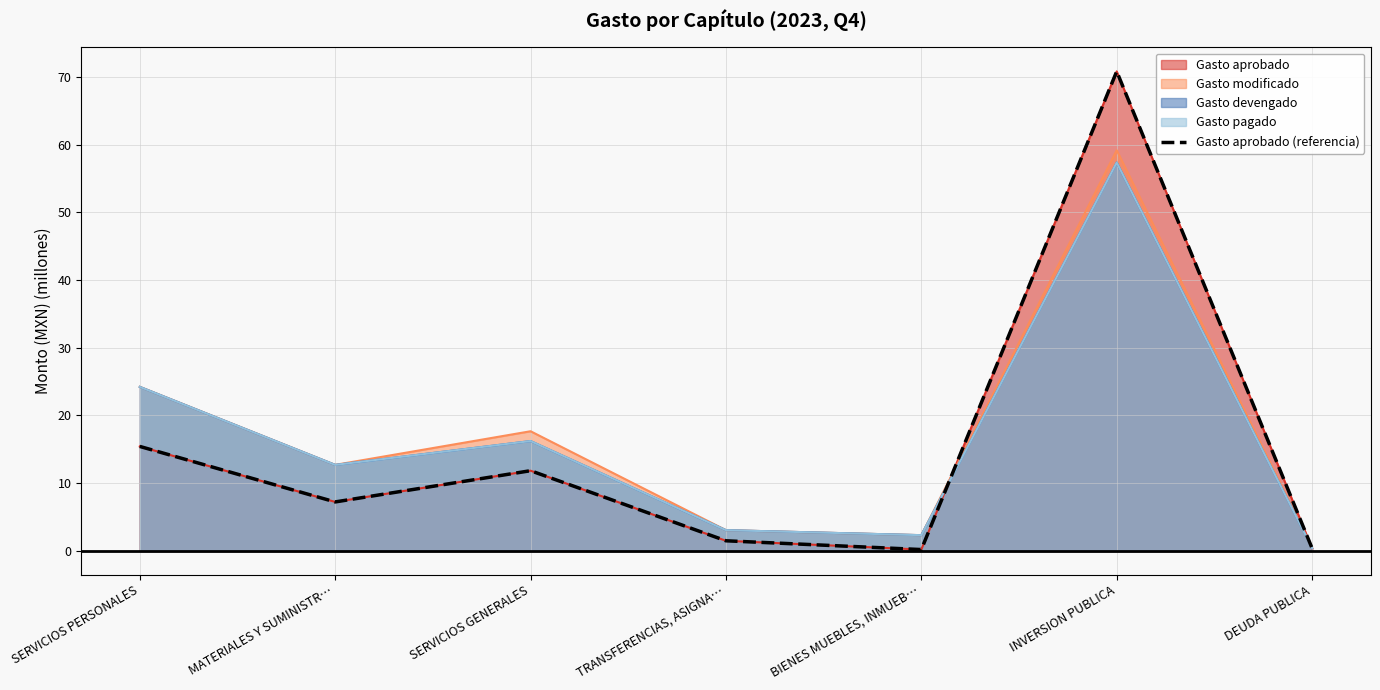

What is the difference between the values at BIENES MUEBLES, INMUEB… and SERVICIOS GENERALES?

11.6